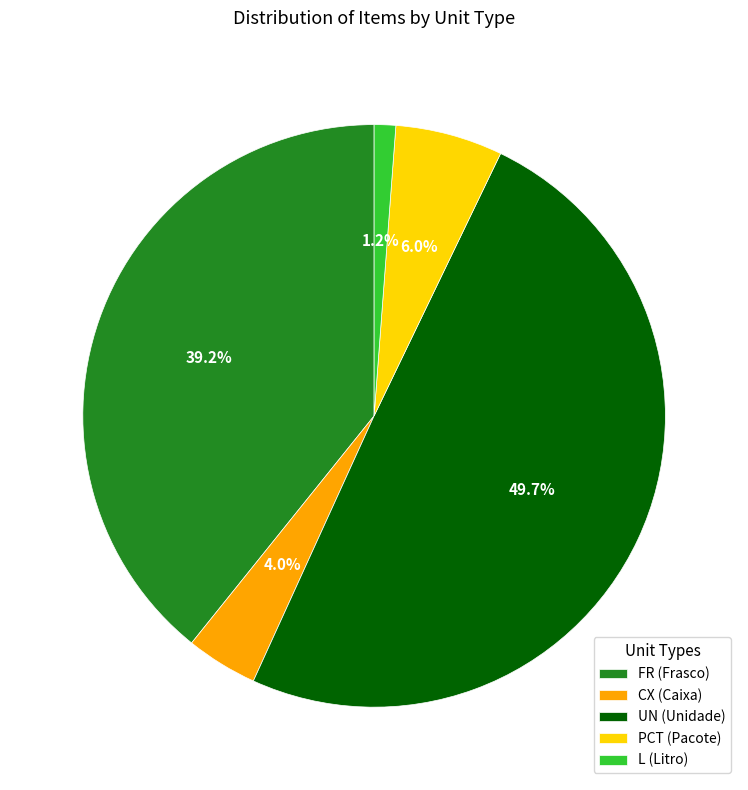

What is the smallest slice in the pie chart?

L (Litro)